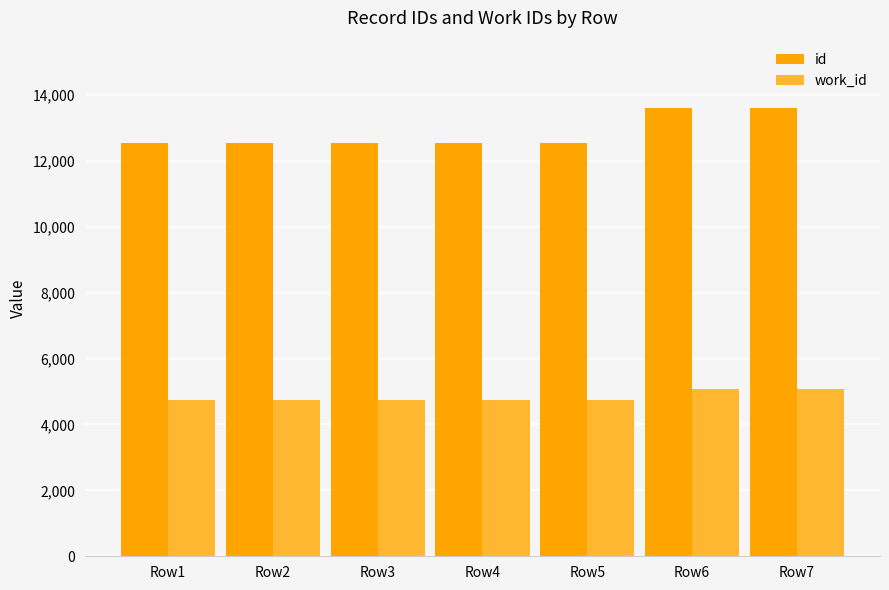

True or false: id has a value of 21683 at Row1.

False